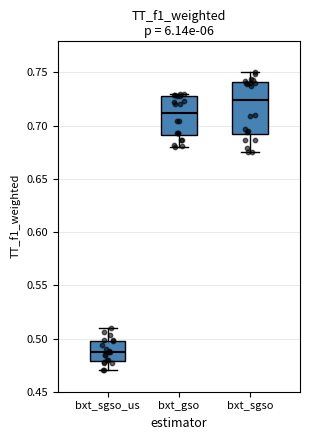

Reading left to right, read every box against the y-axis: the position of its median line, the range the box covers, and the ends of its whiskers. The values are not printed on the chart, so give them approximately, as read against the axis.

bxt_sgso_us: median 0.490, box 0.480 to 0.500, whiskers 0.470 to 0.510
bxt_gso: median 0.710, box 0.690 to 0.730, whiskers 0.680 to 0.730 (just above the box's upper edge)
bxt_sgso: median 0.725, box 0.690 to 0.740, whiskers 0.675 to 0.750